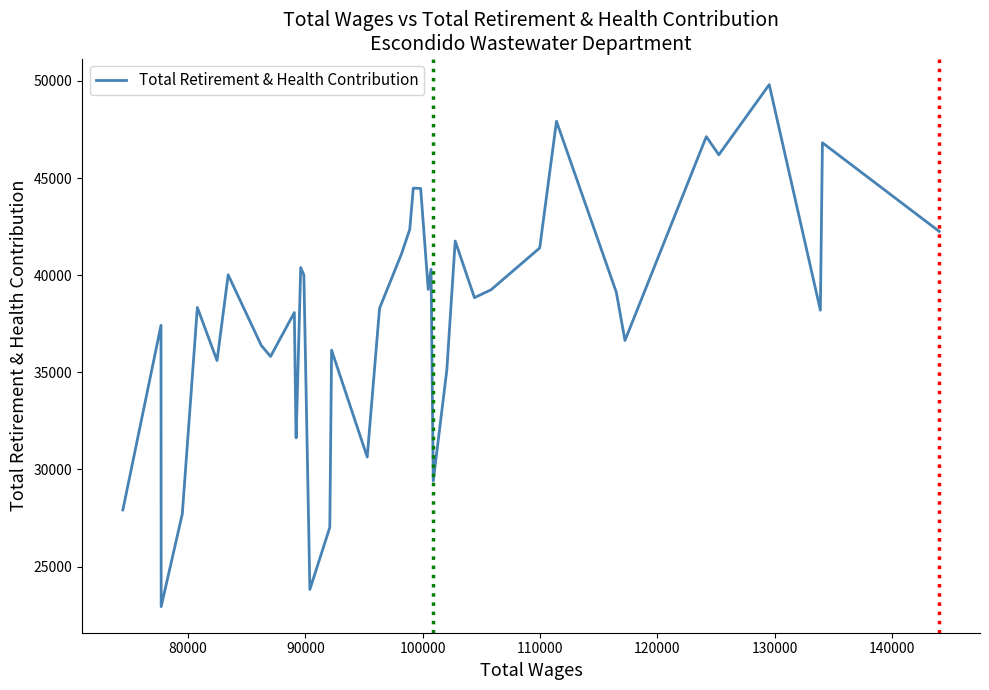

What is the minimum value shown in the chart?

22938